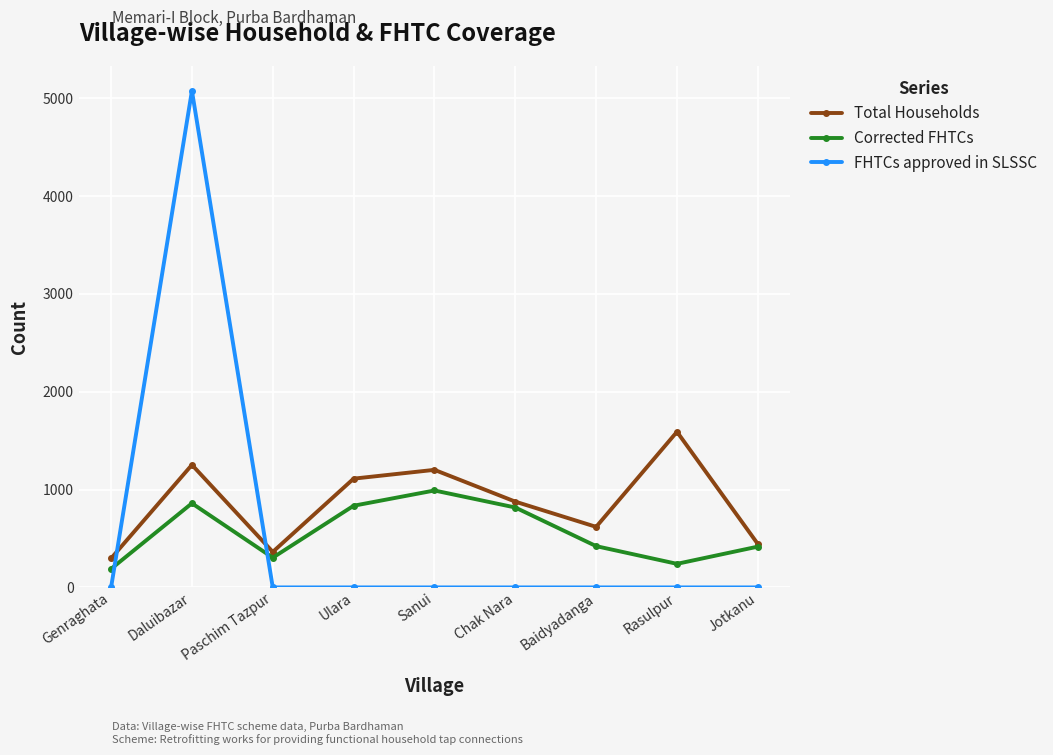

What are all the series names shown in the legend?

Total Households, Corrected FHTCs, FHTCs approved in SLSSC